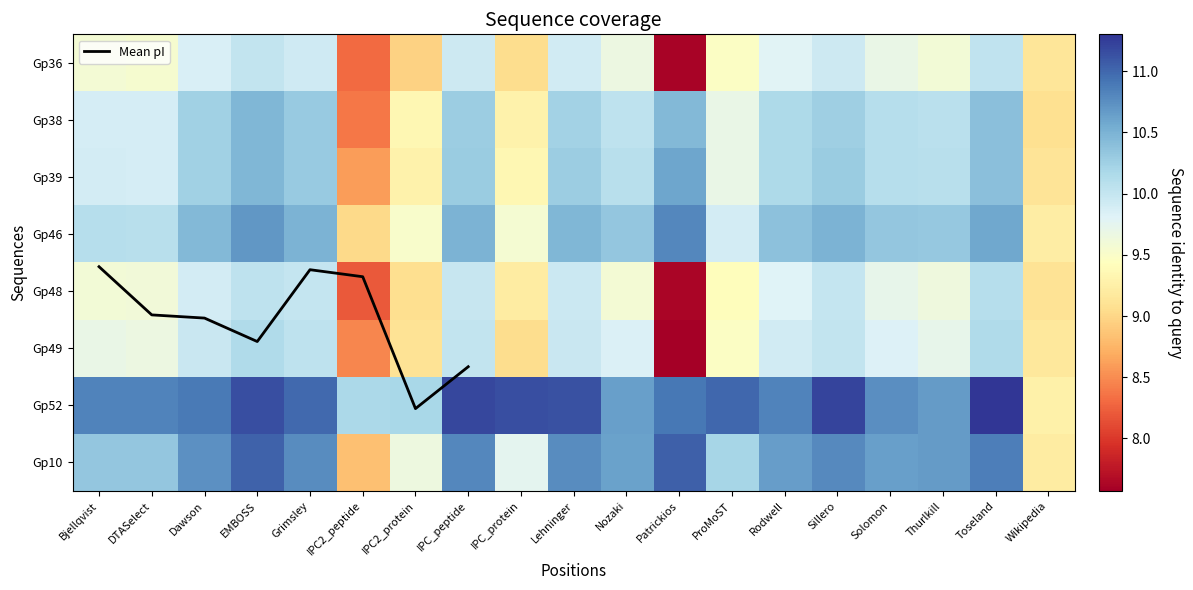

What is the smallest value displayed?

7.6